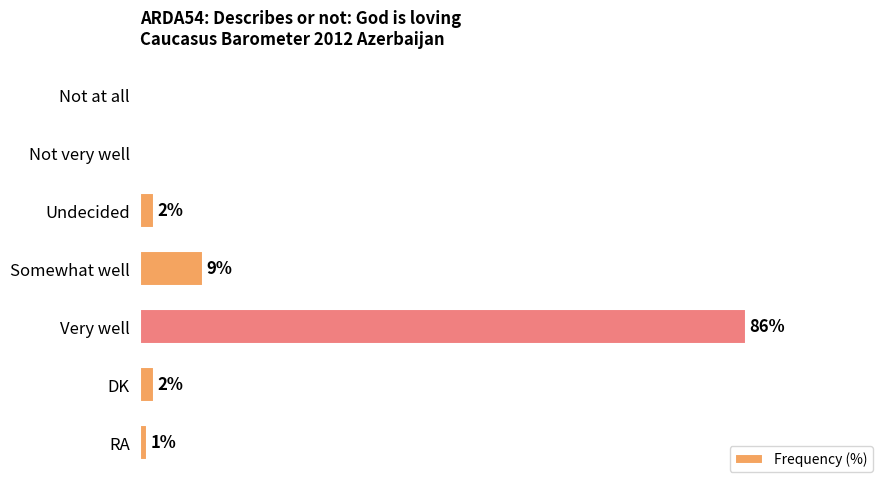

Between DK and Very well, which is larger?

Very well